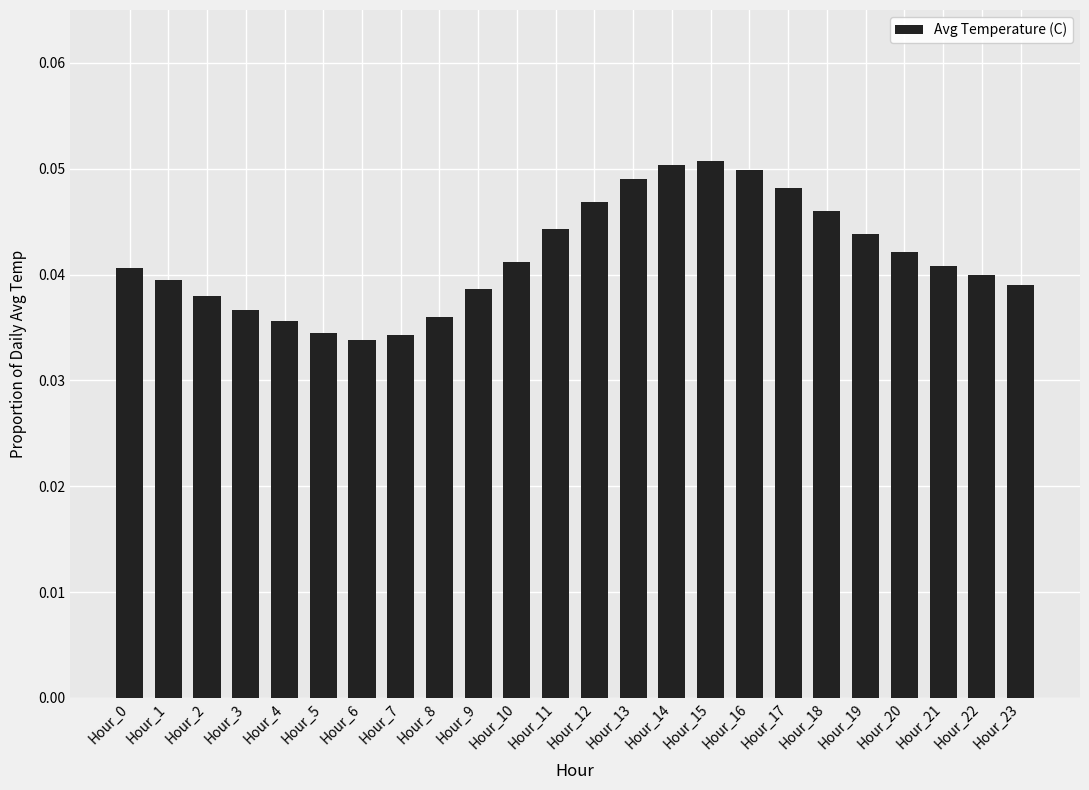

The value at Hour_1 is 0.1. True or false?

False